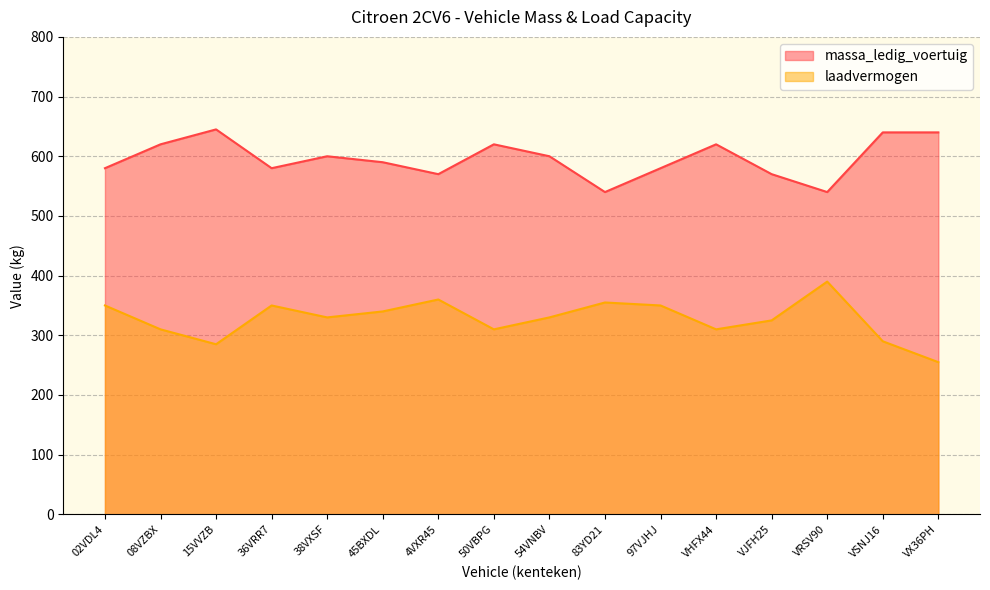

Rank the series by their average value, from lowest to highest.

laadvermogen, massa_ledig_voertuig